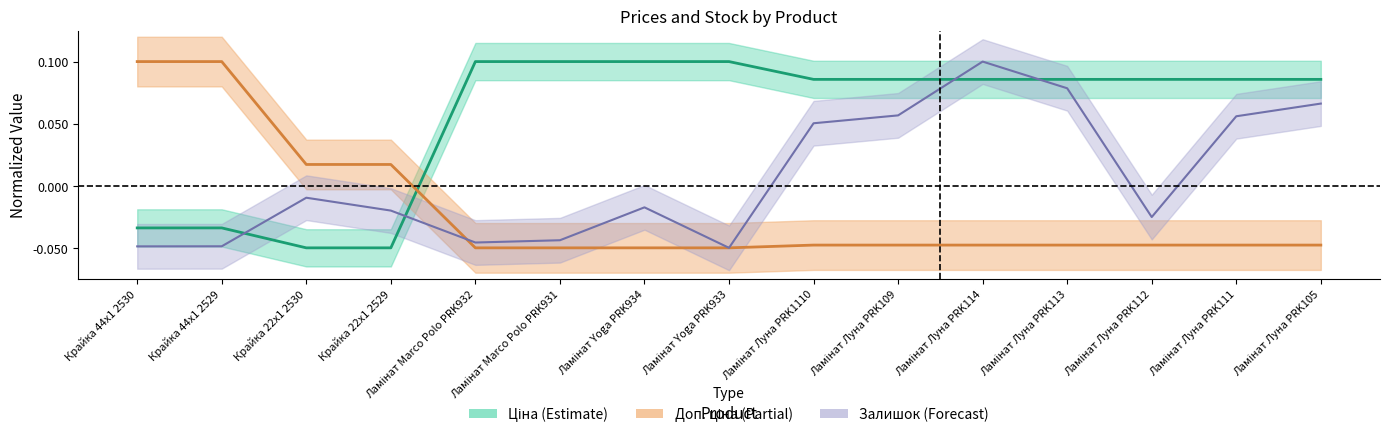

Is it true that Ціна equals 0.1 at Ламінат Yoga PRK934?

True